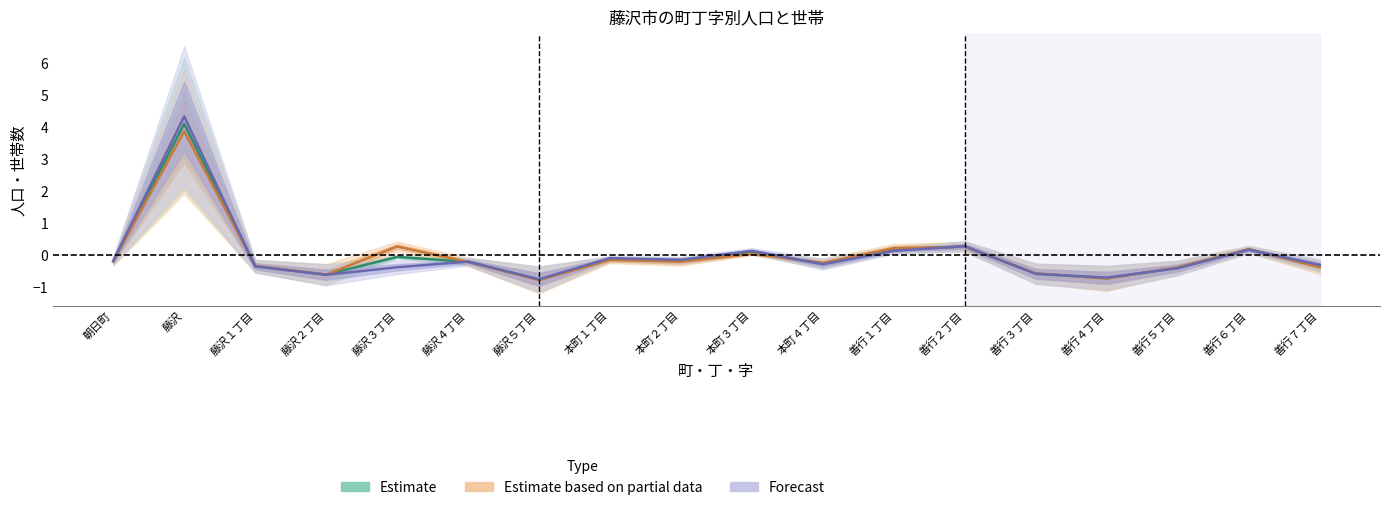

Which series has the largest total across all categories?

Forecast